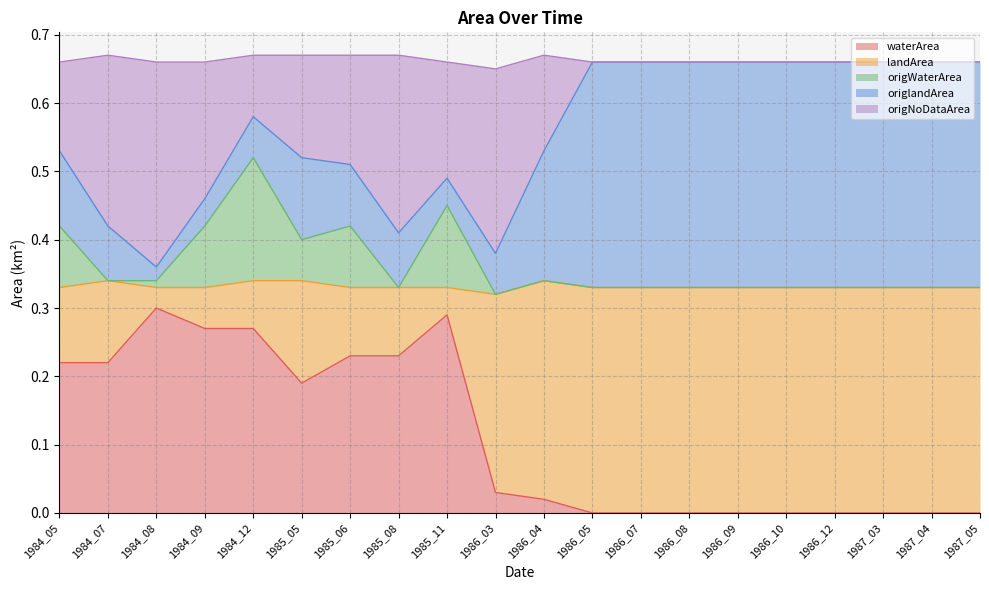

The value of waterArea at 1985_08 is 0.4. True or false?

False